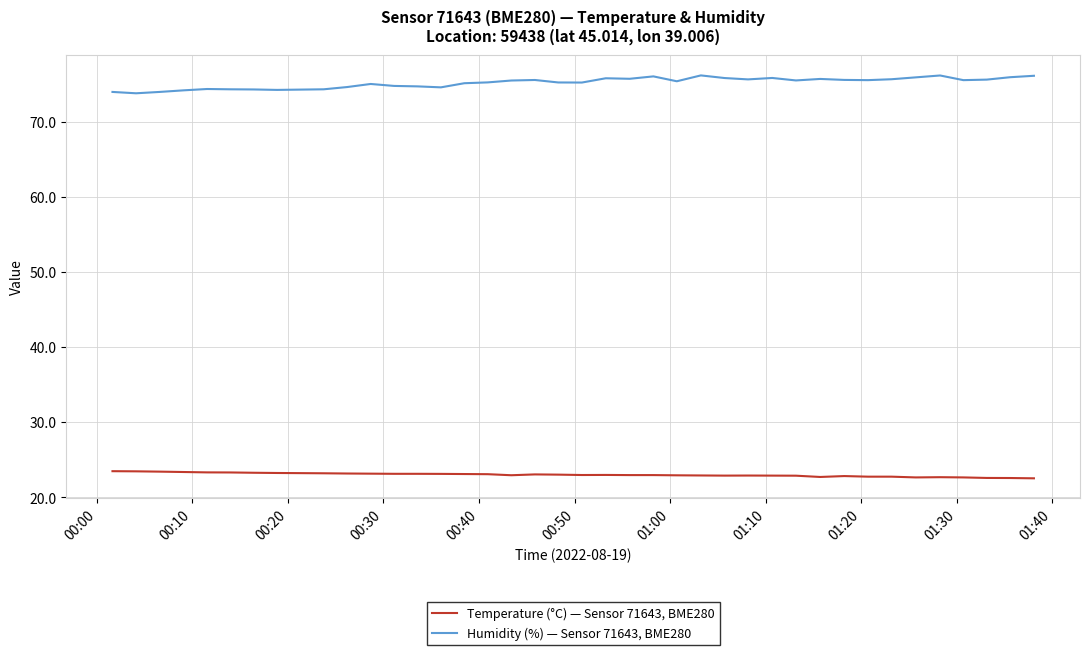

True or false: Humidity (%) — Sensor 71643, BME280 and Temperature (°C) — Sensor 71643, BME280 cross at least once.

False